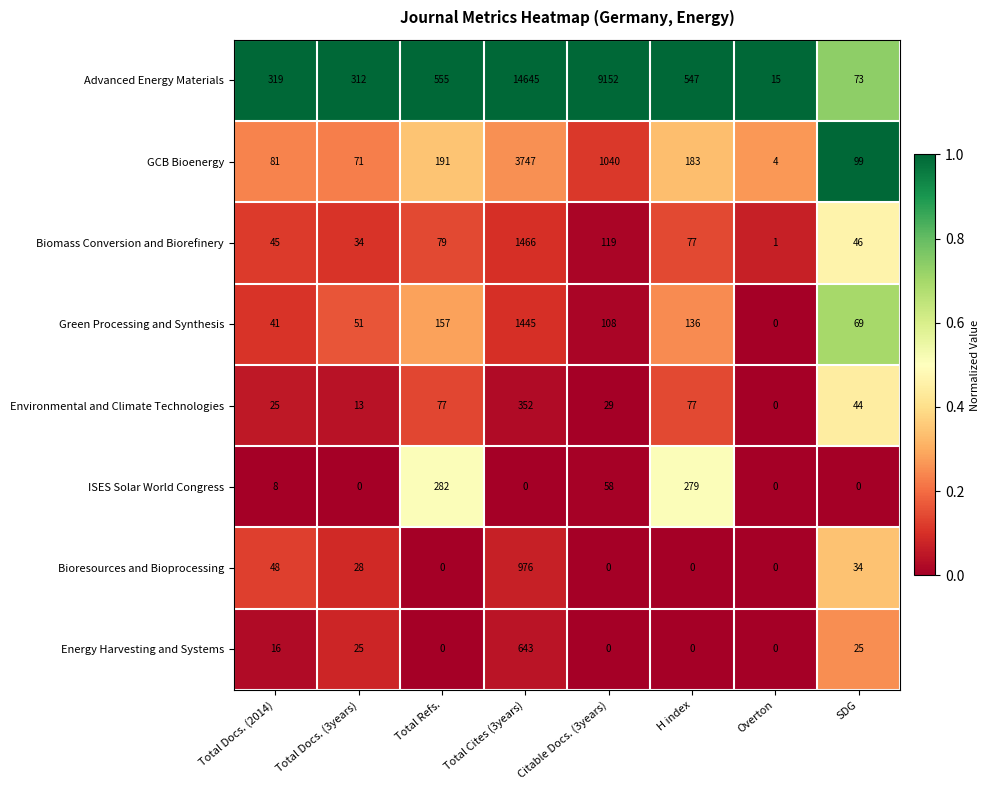

Where does the Bioresources and Bioprocessing series first go above 28?

Total Docs. (2014)